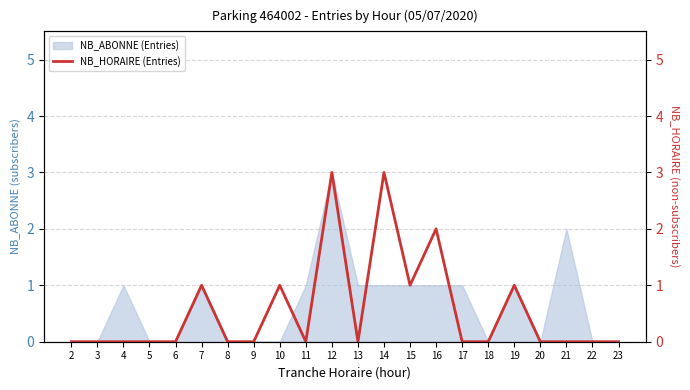

Which label corresponds to the smallest value in the chart?

2